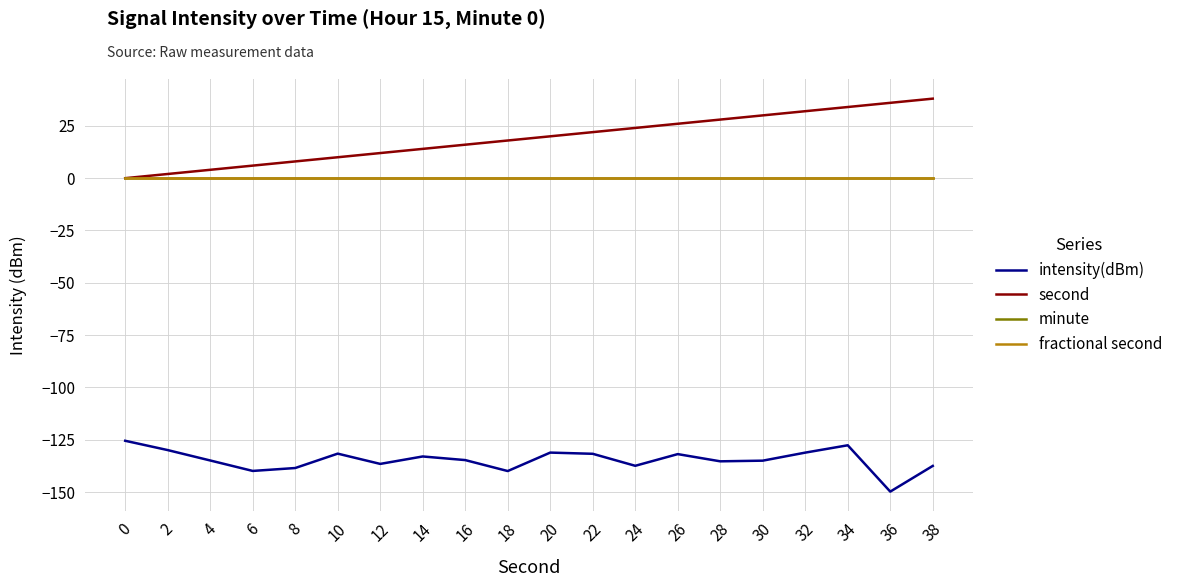

Where is intensity(dBm) nearest to the value -137?

24